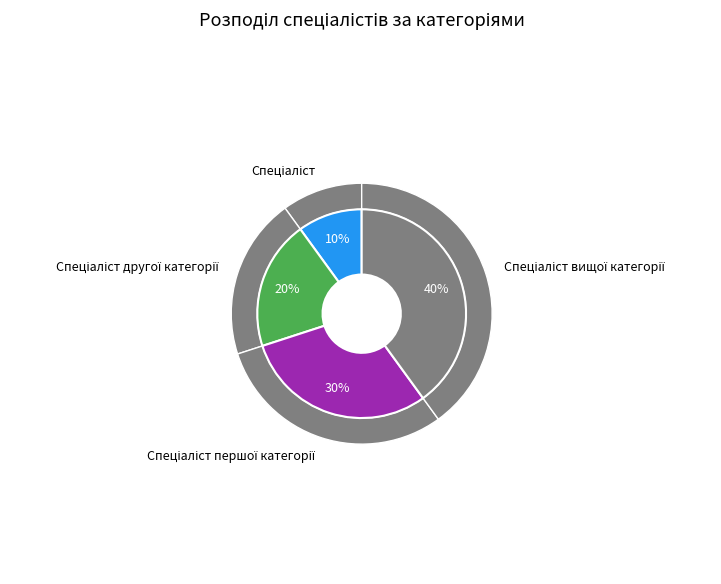

Is there a majority slice in this chart?

No